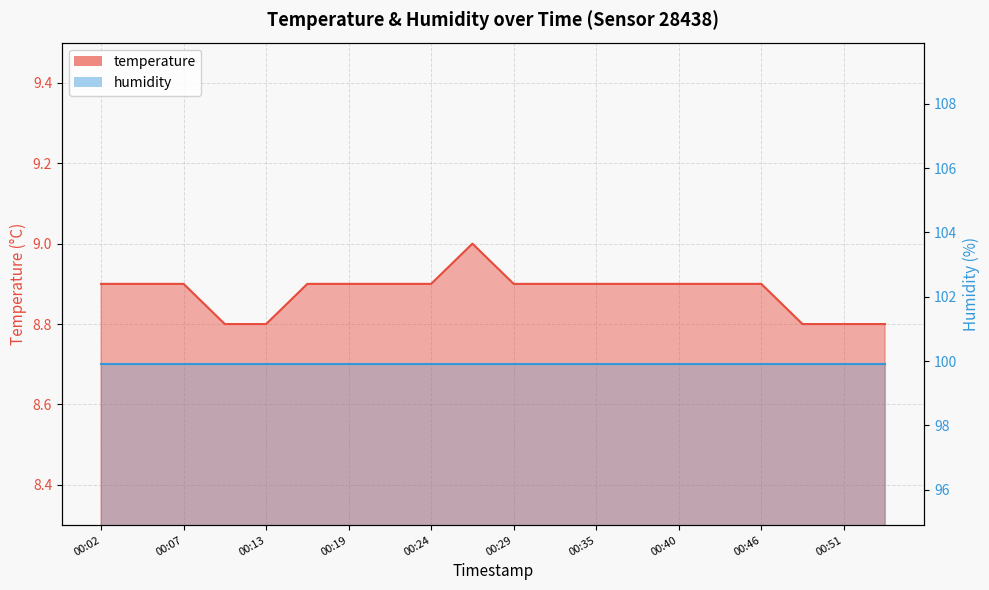

At which label is the value closest to 8?

00:10